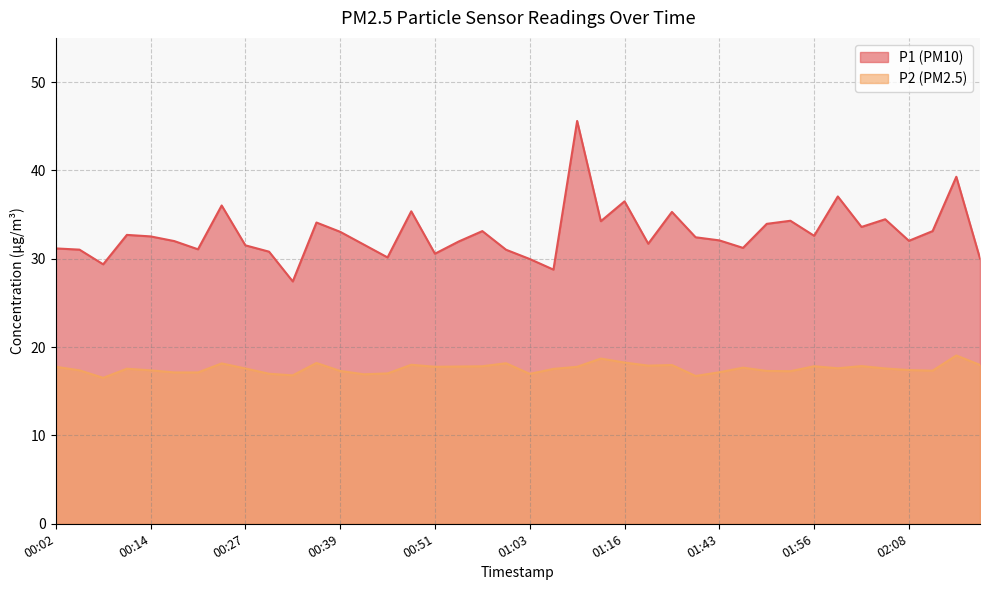

How many values in the P2 series are below 17?

6